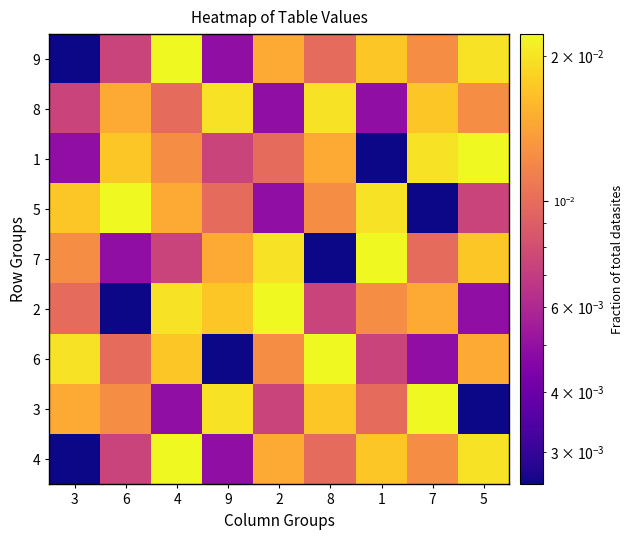

Reading right to left, what are all the values shown in this chart?

9: 5=0.0	7=0.0	1=0.0	8=0.0	2=0.0	9=0.0	4=0.0	6=0.0	3=0.0
8: 5=0.0	7=0.0	1=0.0	8=0.0	2=0.0	9=0.0	4=0.0	6=0.0	3=0.0
1: 5=0.0	7=0.0	1=0.0	8=0.0	2=0.0	9=0.0	4=0.0	6=0.0	3=0.0
5: 5=0.0	7=0.0	1=0.0	8=0.0	2=0.0	9=0.0	4=0.0	6=0.0	3=0.0
7: 5=0.0	7=0.0	1=0.0	8=0.0	2=0.0	9=0.0	4=0.0	6=0.0	3=0.0
2: 5=0.0	7=0.0	1=0.0	8=0.0	2=0.0	9=0.0	4=0.0	6=0.0	3=0.0
6: 5=0.0	7=0.0	1=0.0	8=0.0	2=0.0	9=0.0	4=0.0	6=0.0	3=0.0
3: 5=0.0	7=0.0	1=0.0	8=0.0	2=0.0	9=0.0	4=0.0	6=0.0	3=0.0
4: 5=0.0	7=0.0	1=0.0	8=0.0	2=0.0	9=0.0	4=0.0	6=0.0	3=0.0